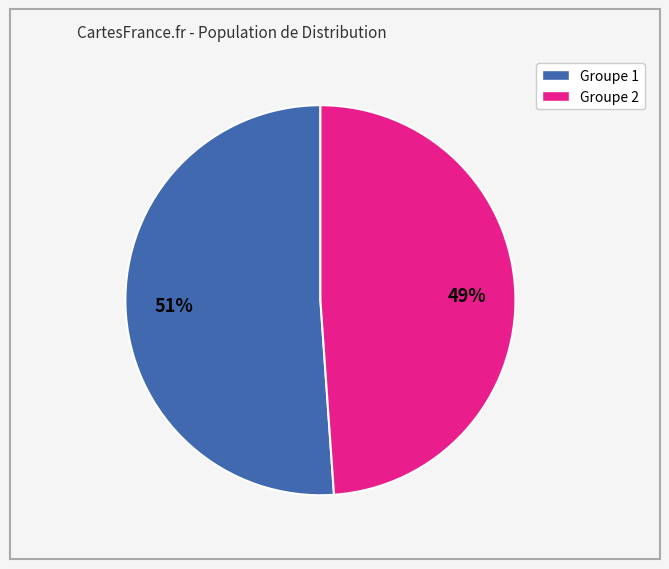

To the nearest percent, what is the average slice percentage?

50%